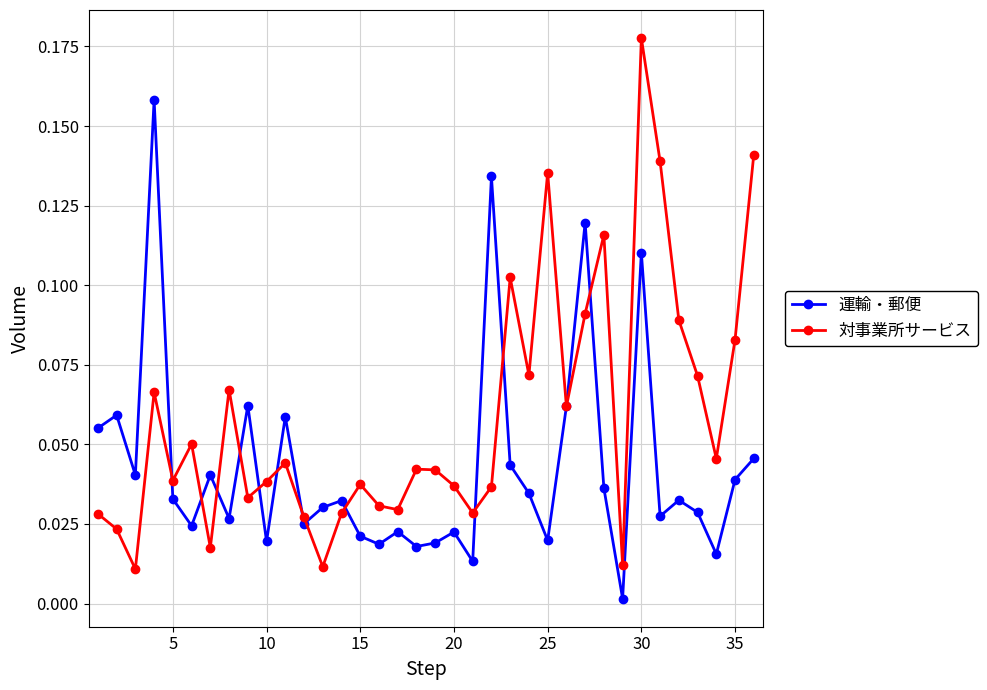

How many interior local valleys does the 運輸・郵便 series have?

12